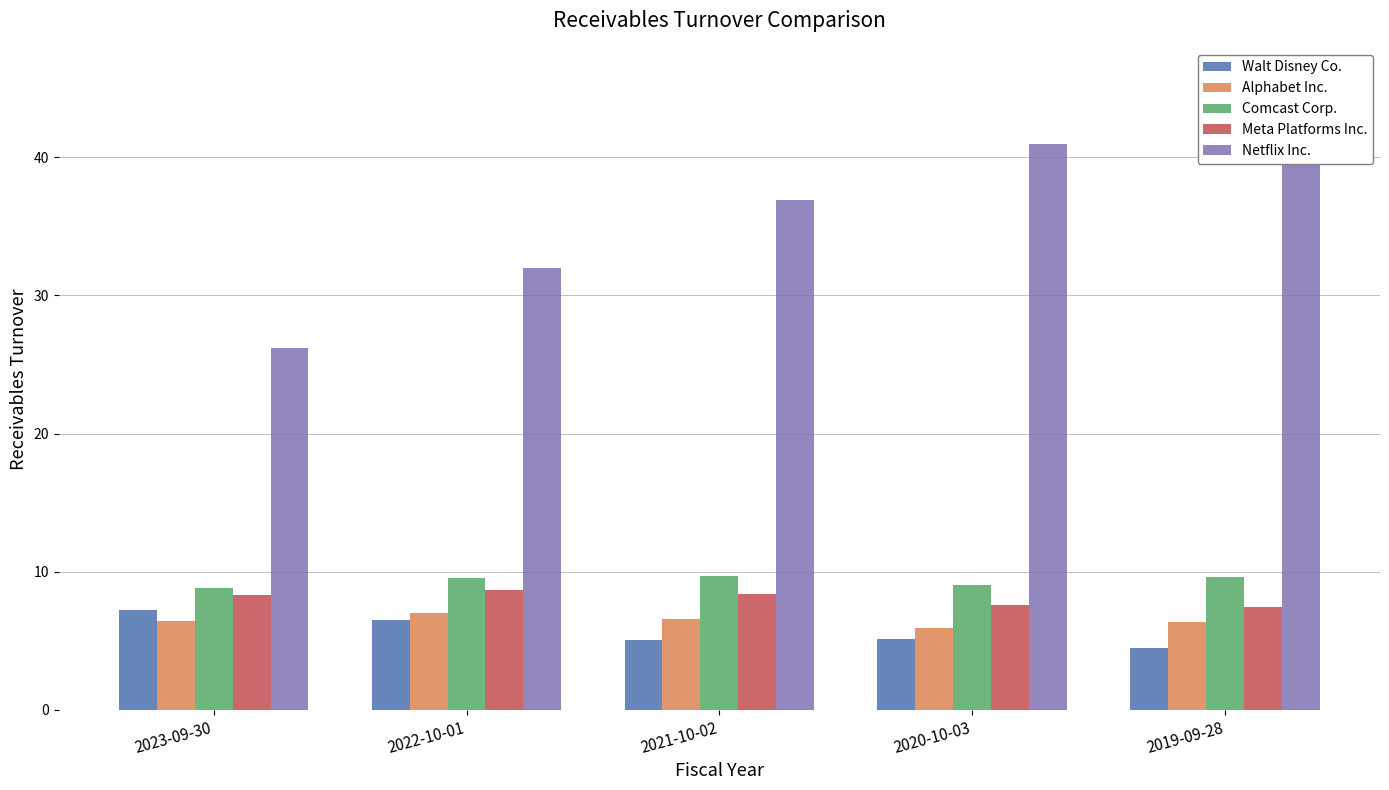

Which series has the largest total across all categories?

Netflix Inc.